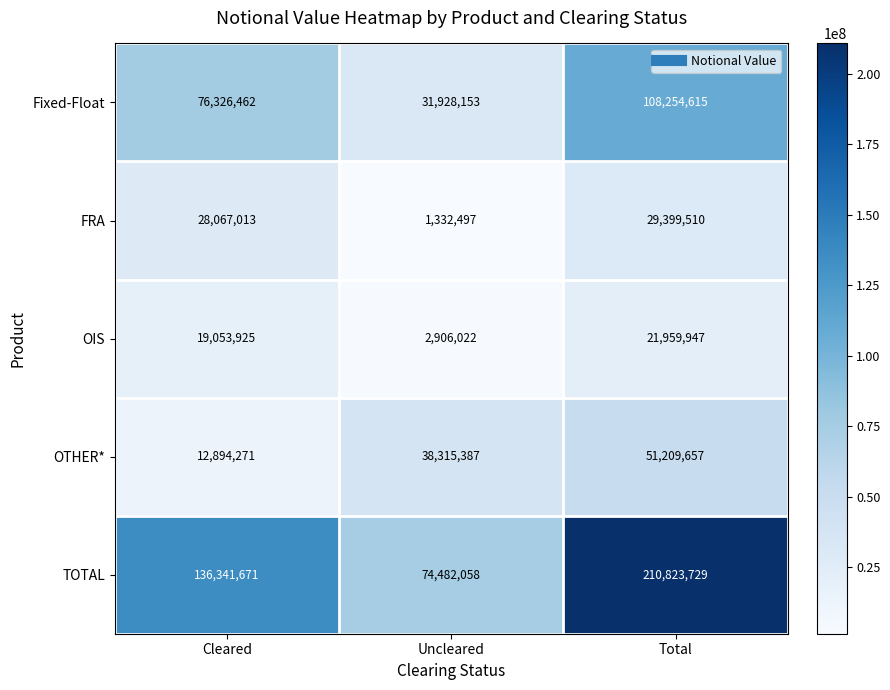

What is the sum of the FRA values at Cleared and Uncleared?

29399510